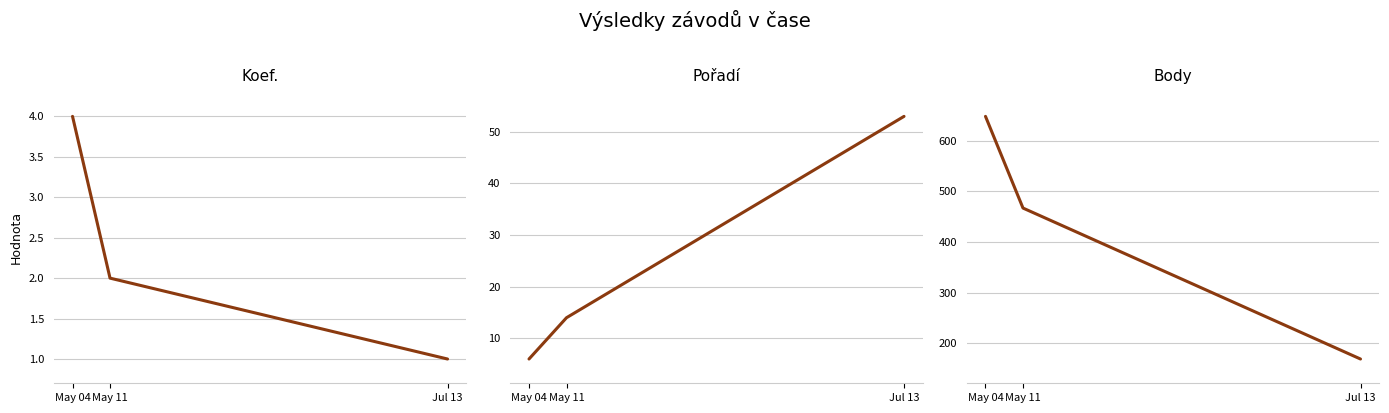

What is the sum of all Koef. values?

7